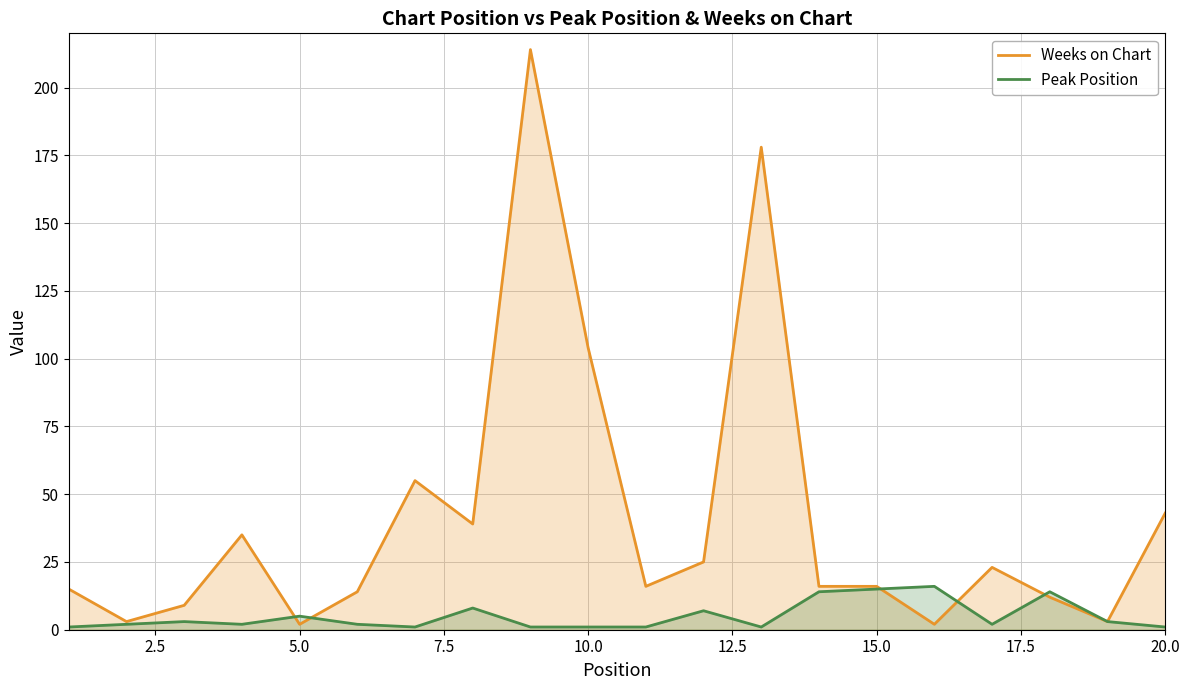

How many values in the Peak Position series exceed 2?

9